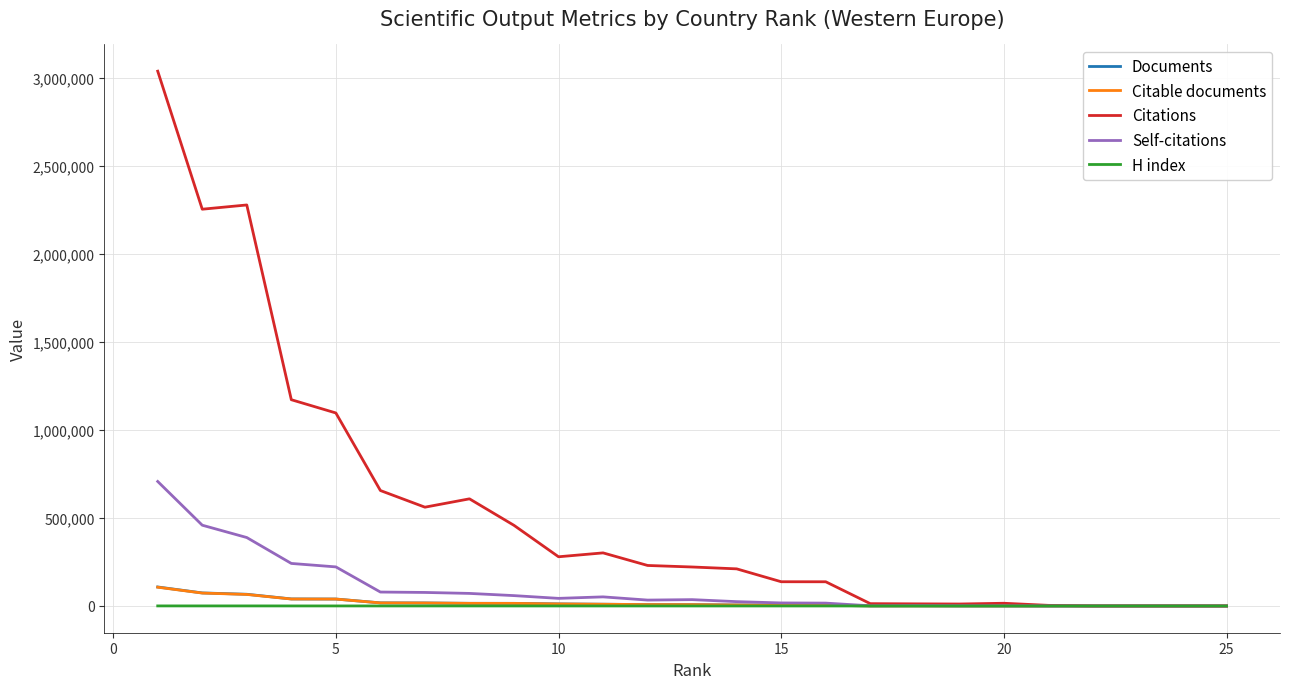

Which series has the widest spread of values?

Citations